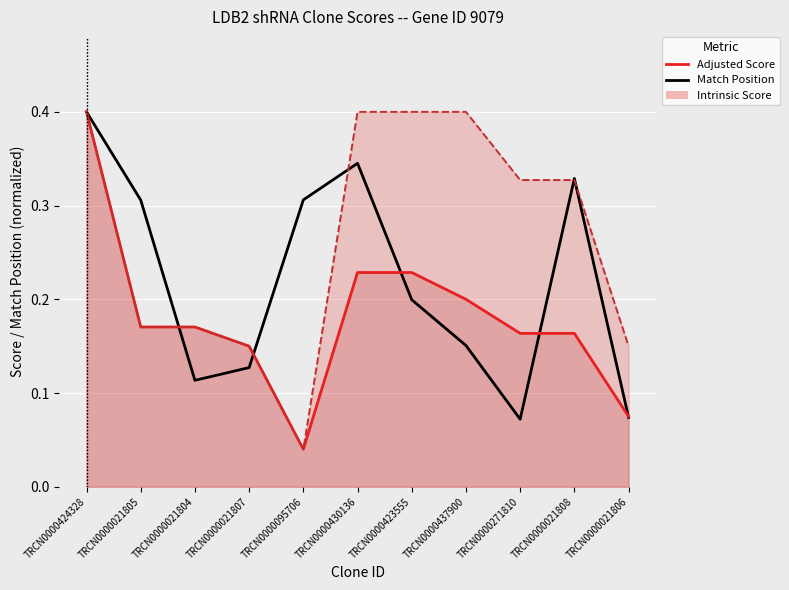

How many times do Match Position and Adjusted Score (line) cross each other?

5